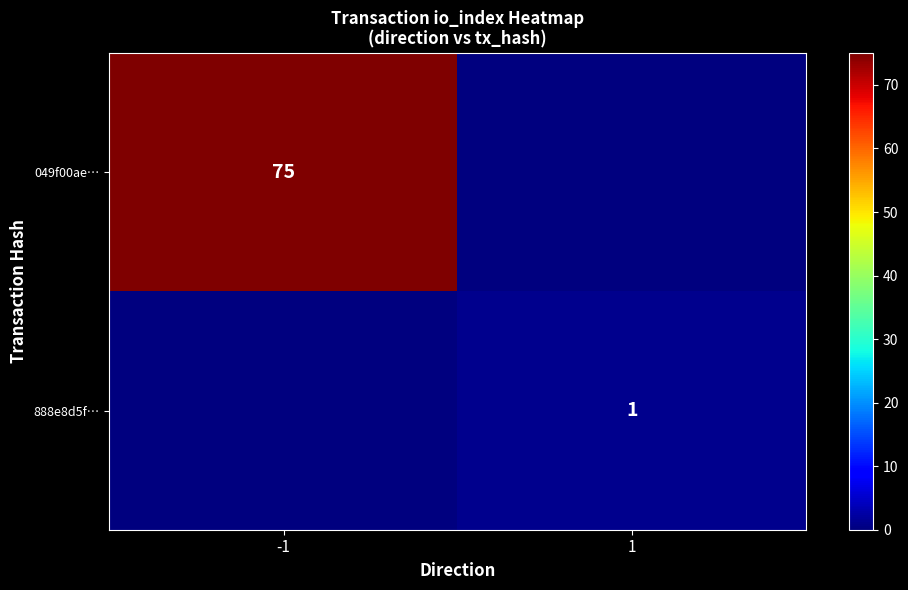

Is the value of 888e8d5f… at 1 greater than the value of 049f00ae… at -1?

No